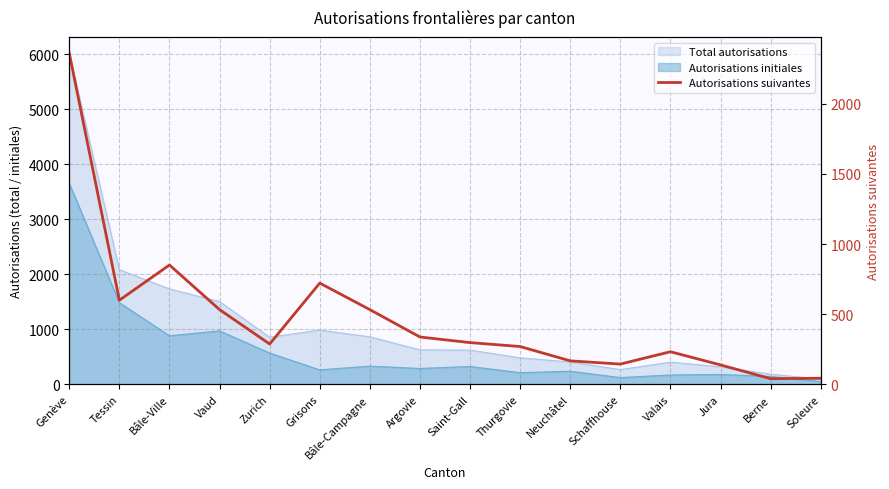

Approximately how many times larger is the value at Tessin compared to Zurich?

2.1